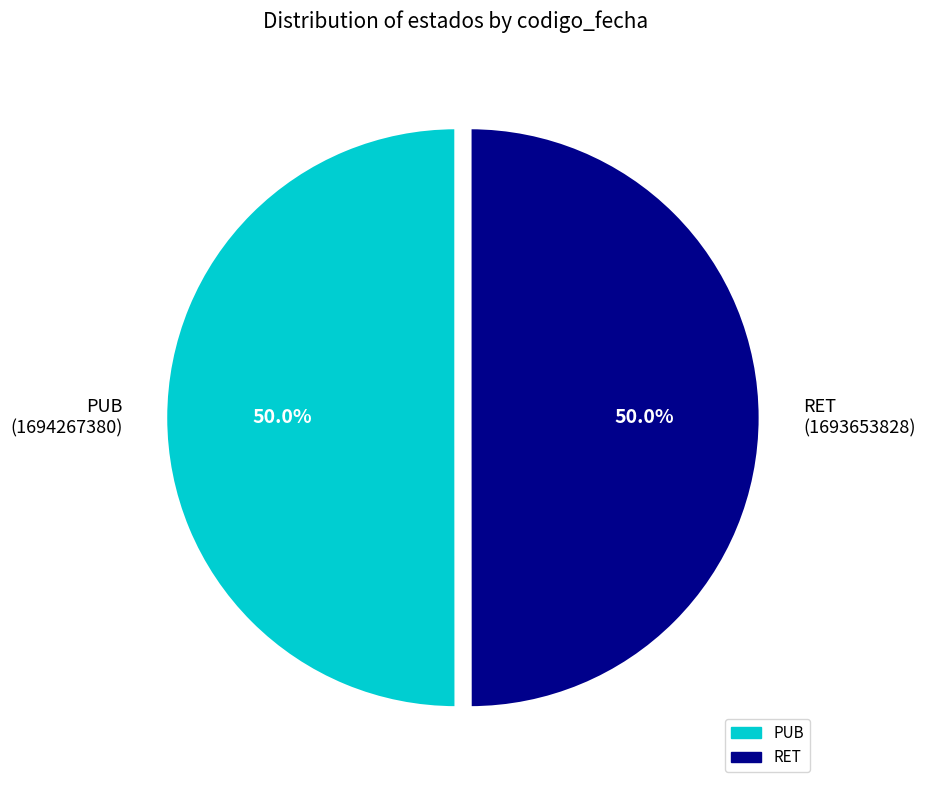

To the nearest percent, what percentage of the pie is PUB?

50%